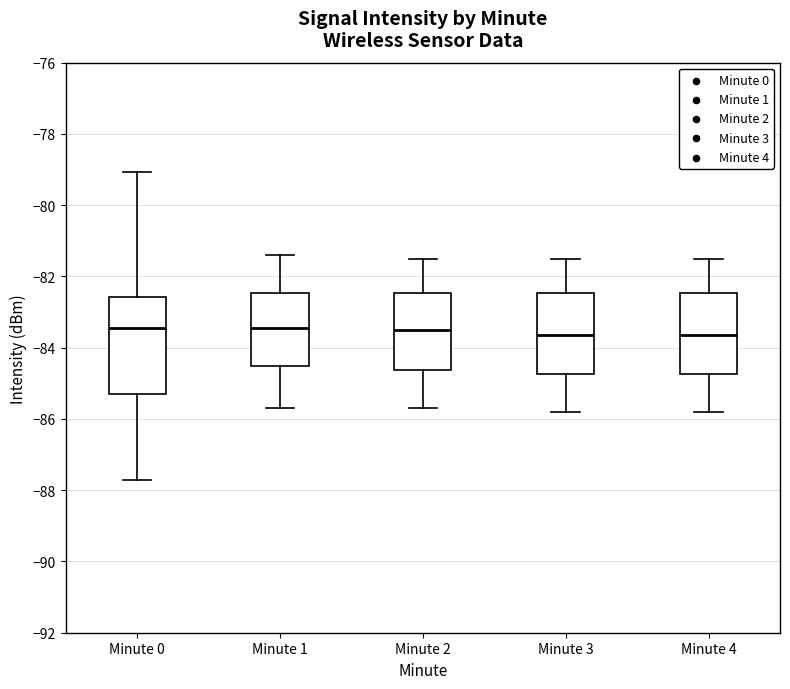

Reading left to right, transcribe this box plot: for each box, give where its median line is, the range the box spans, and where its two whiskers end, as read against the y-axis. The values are not printed on the chart, so give them approximately, as read against the axis.

Minute 0: median -83.4, box -85.2 to -82.6, whiskers -87.6 to -79.0
Minute 1: median -83.4, box -84.6 to -82.4, whiskers -85.6 to -81.4
Minute 2: median -83.4, box -84.6 to -82.4, whiskers -85.6 to -81.4
Minute 3: median -83.6, box -84.8 to -82.4, whiskers -85.8 to -81.4
Minute 4: median -83.6, box -84.8 to -82.4, whiskers -85.8 to -81.4